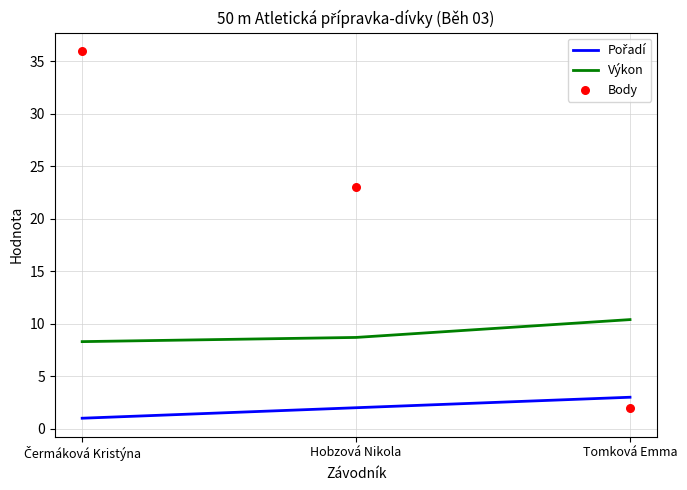

Which series has the widest spread of Y values?

Body